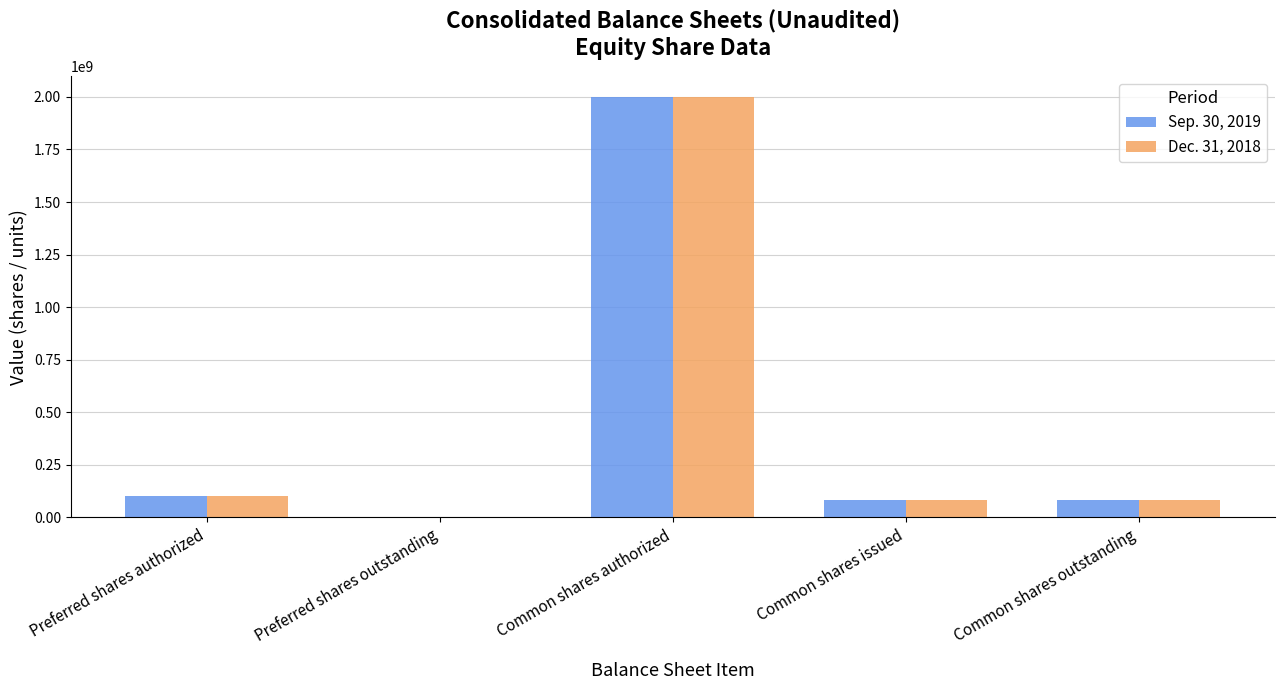

How many groups of bars are there?

5